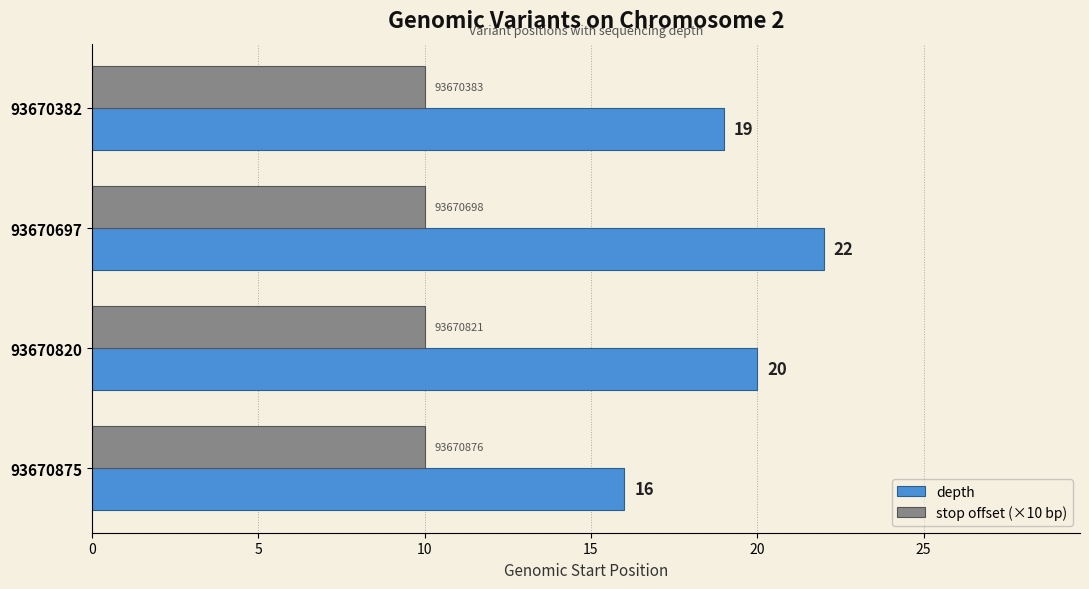

True or false: depth has a value of 19 at 93670382.

True